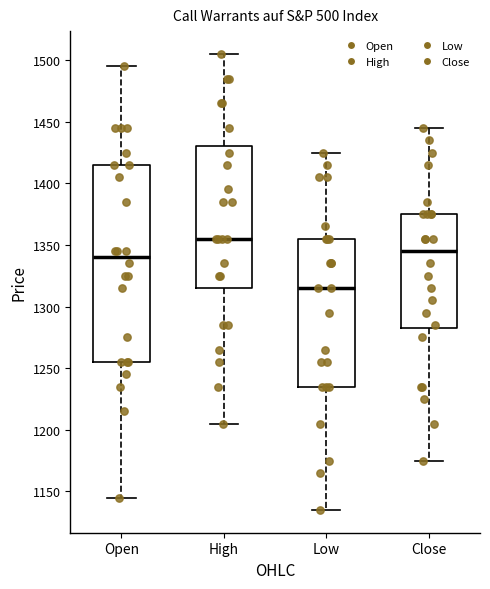

Which box is the tallest, from its lower edge to its upper edge?

Open